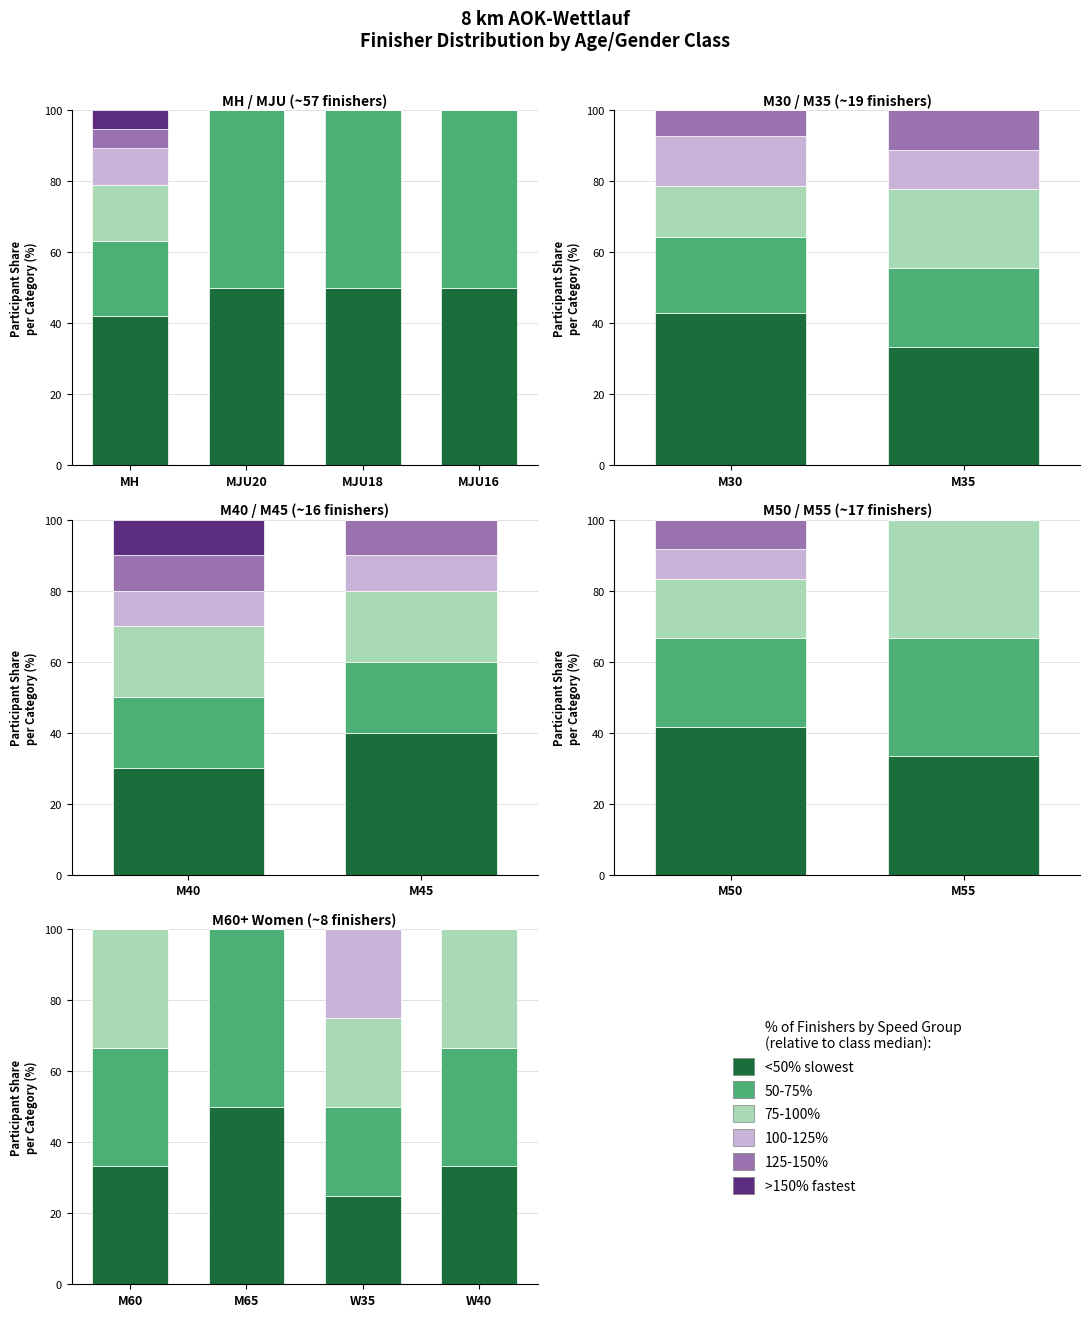

Rank the series at W40 from highest to lowest value.

<50% (fastest group), 50-75%, 75-100%, 100-125%, 125-150%, >150%